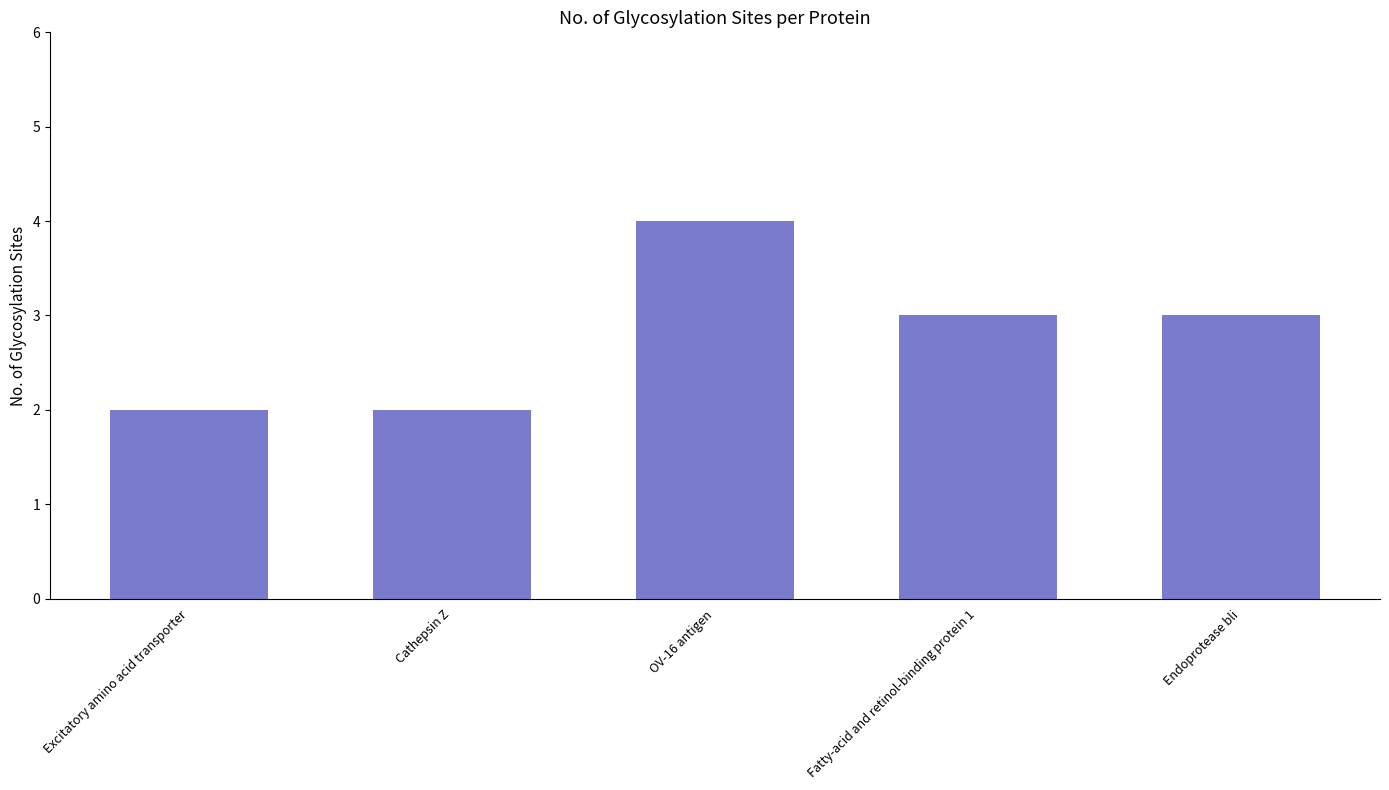

At which category does the chart reach its peak across all series?

OV-16 antigen